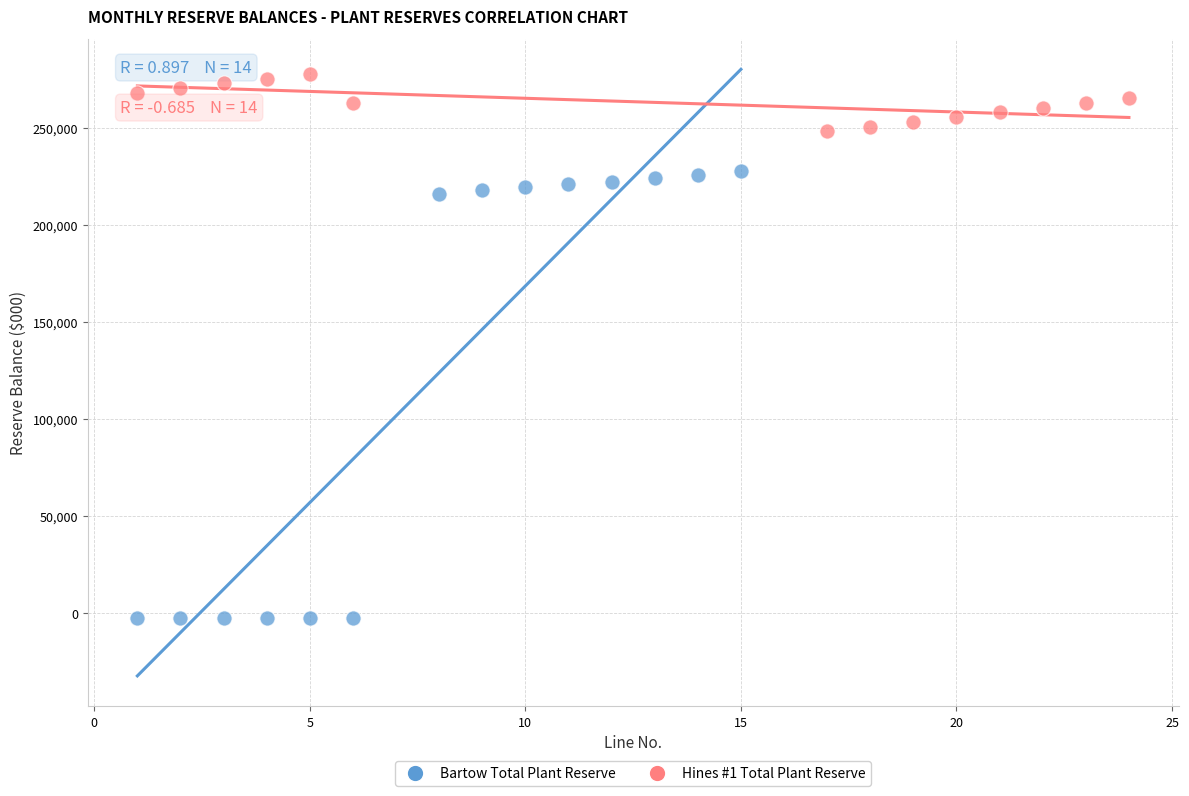

Which series has the widest spread of Y values?

Bartow Total Plant Reserve